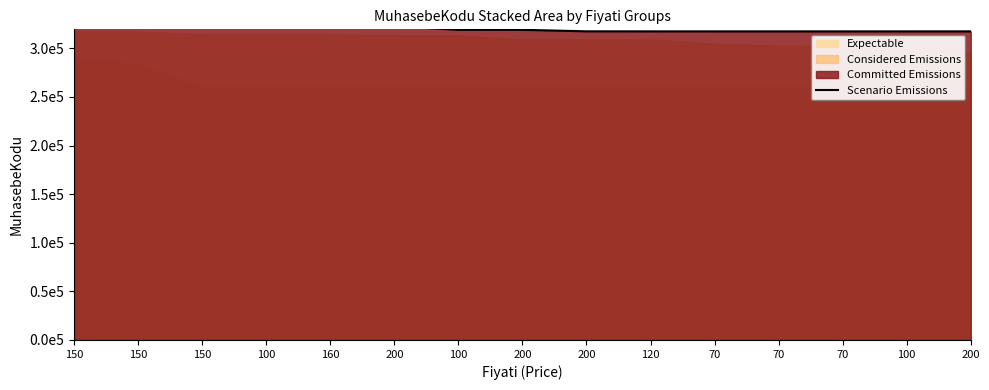

What is the value of the 13th point from the left?

317437